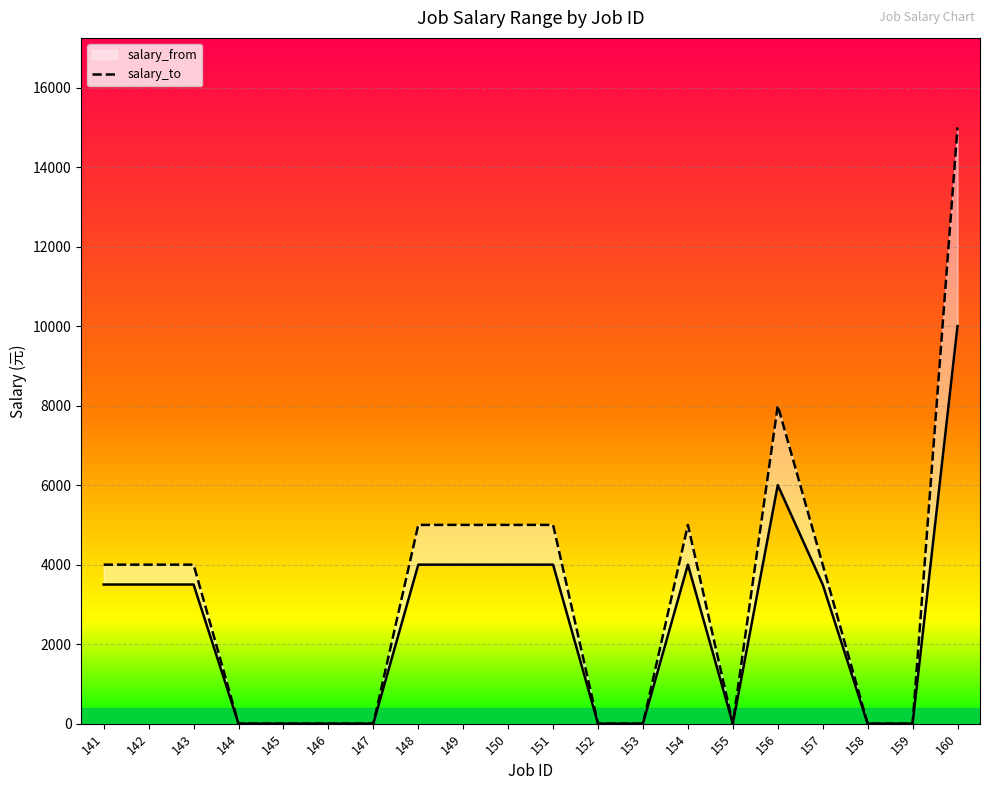

True or false: salary_to has more than 2 interior local peaks.

False